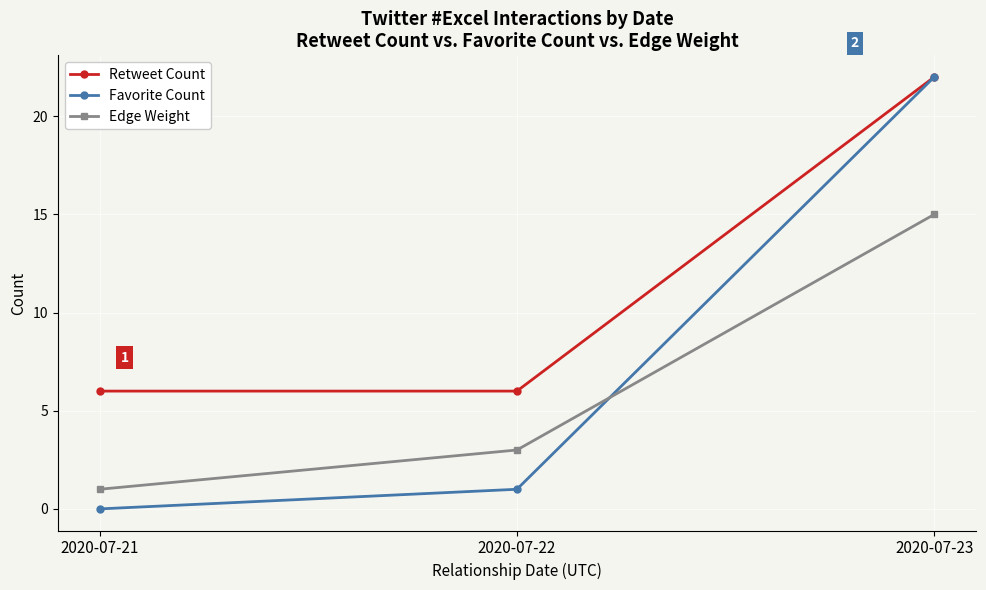

At which label is Edge Weight closest to 8?

2020-07-22